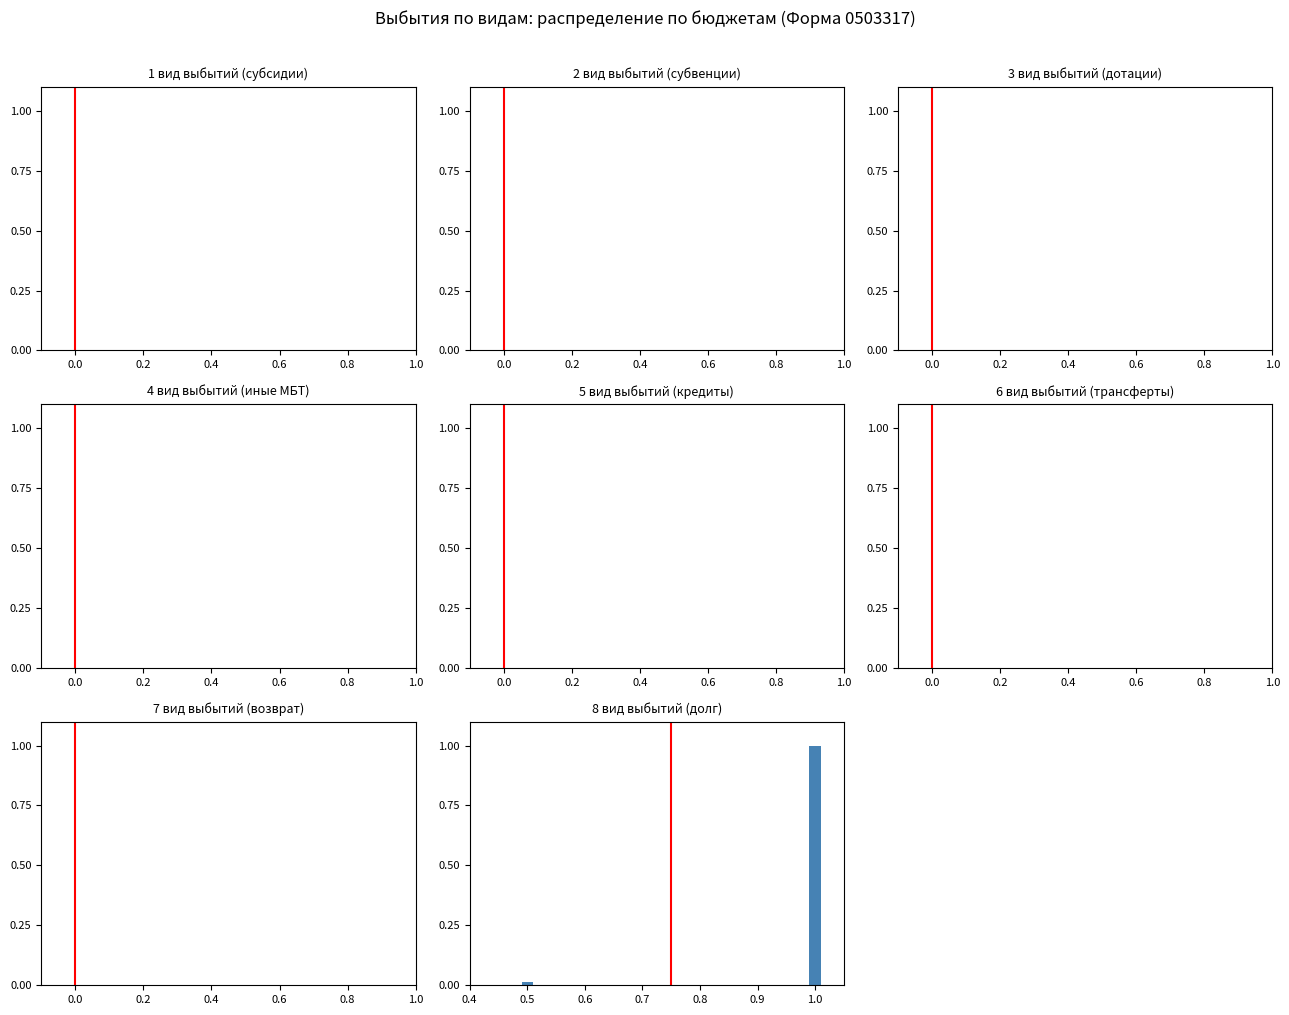

What is the label of the 2nd bar from the right?

0.5